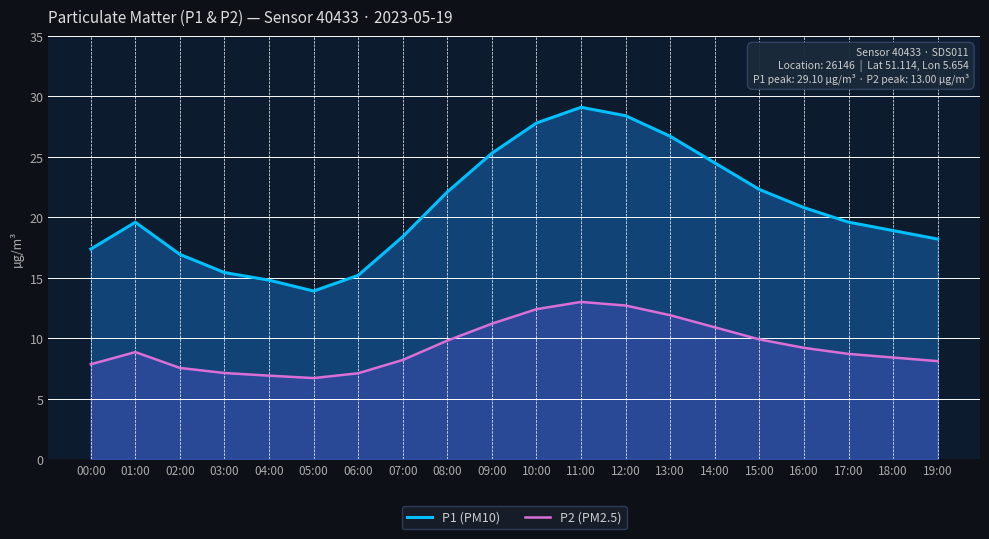

True or false: P2 (PM2.5) has a value of 7.8 at 00:00.

True